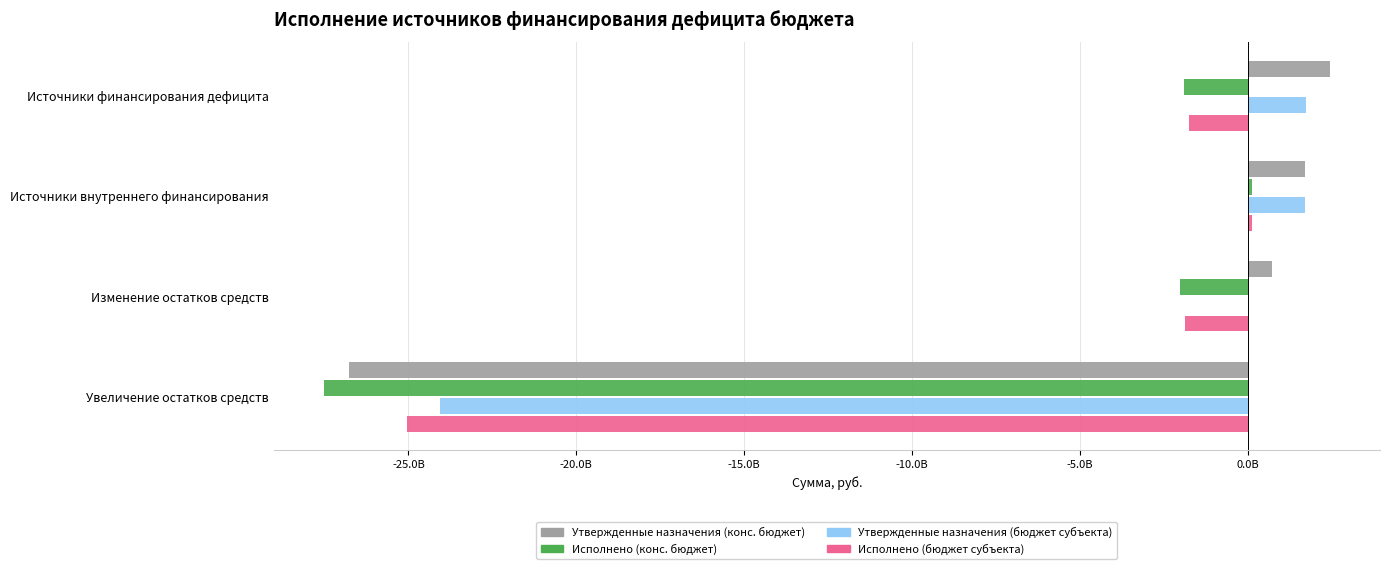

What is the maximum value for Исполнено (бюджет субъекта)?

120102512.7